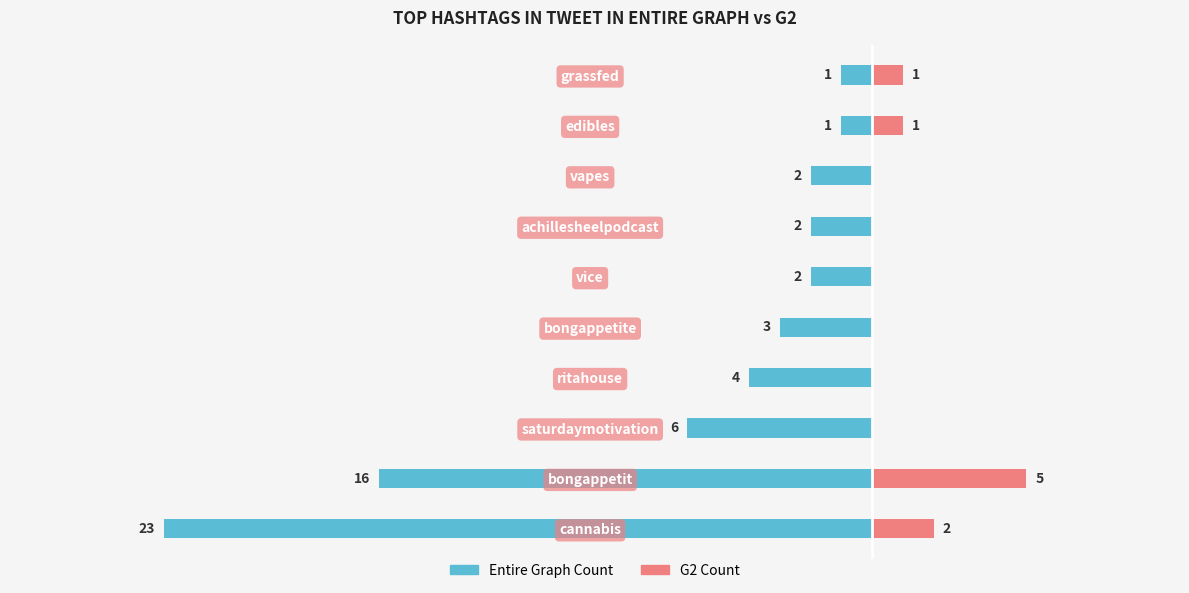

What are all the series names shown in the legend?

Entire Graph Count, G2 Count